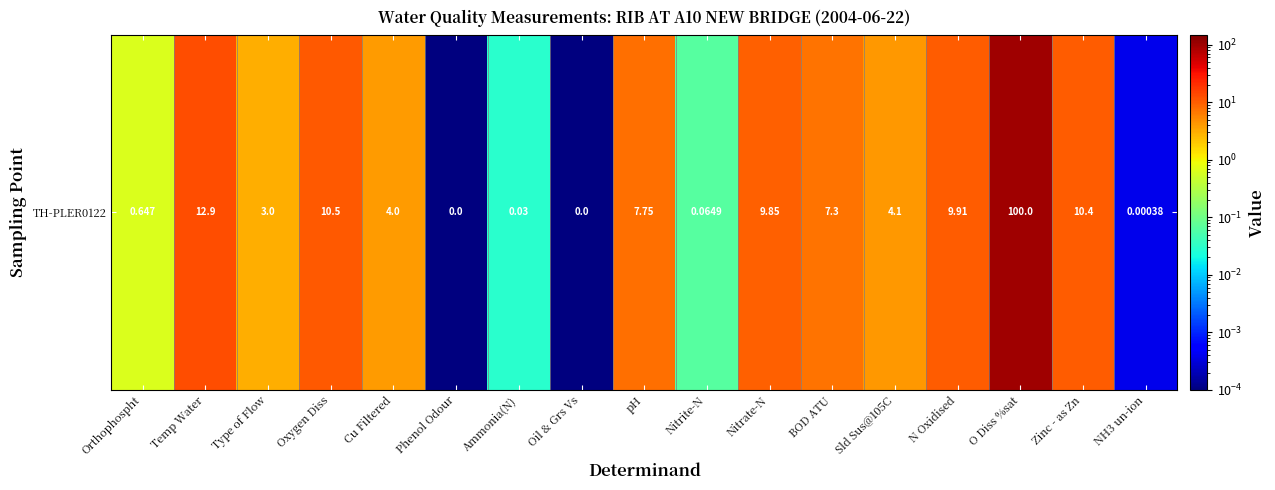

Which has a higher value, Phenol Odour or N Oxidised?

N Oxidised